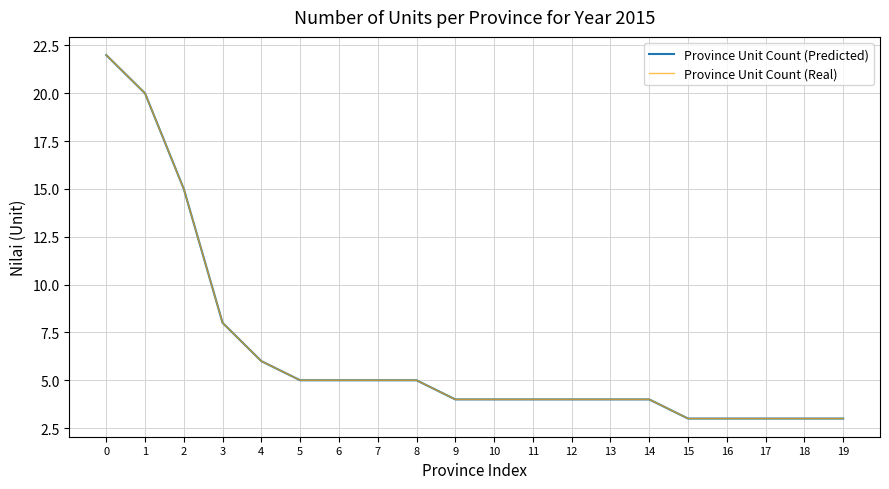

Which label corresponds to the smallest value in the chart?

15